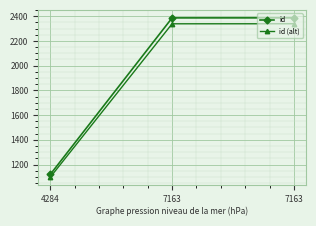

What are all the series names shown in the legend?

id, id (alt)